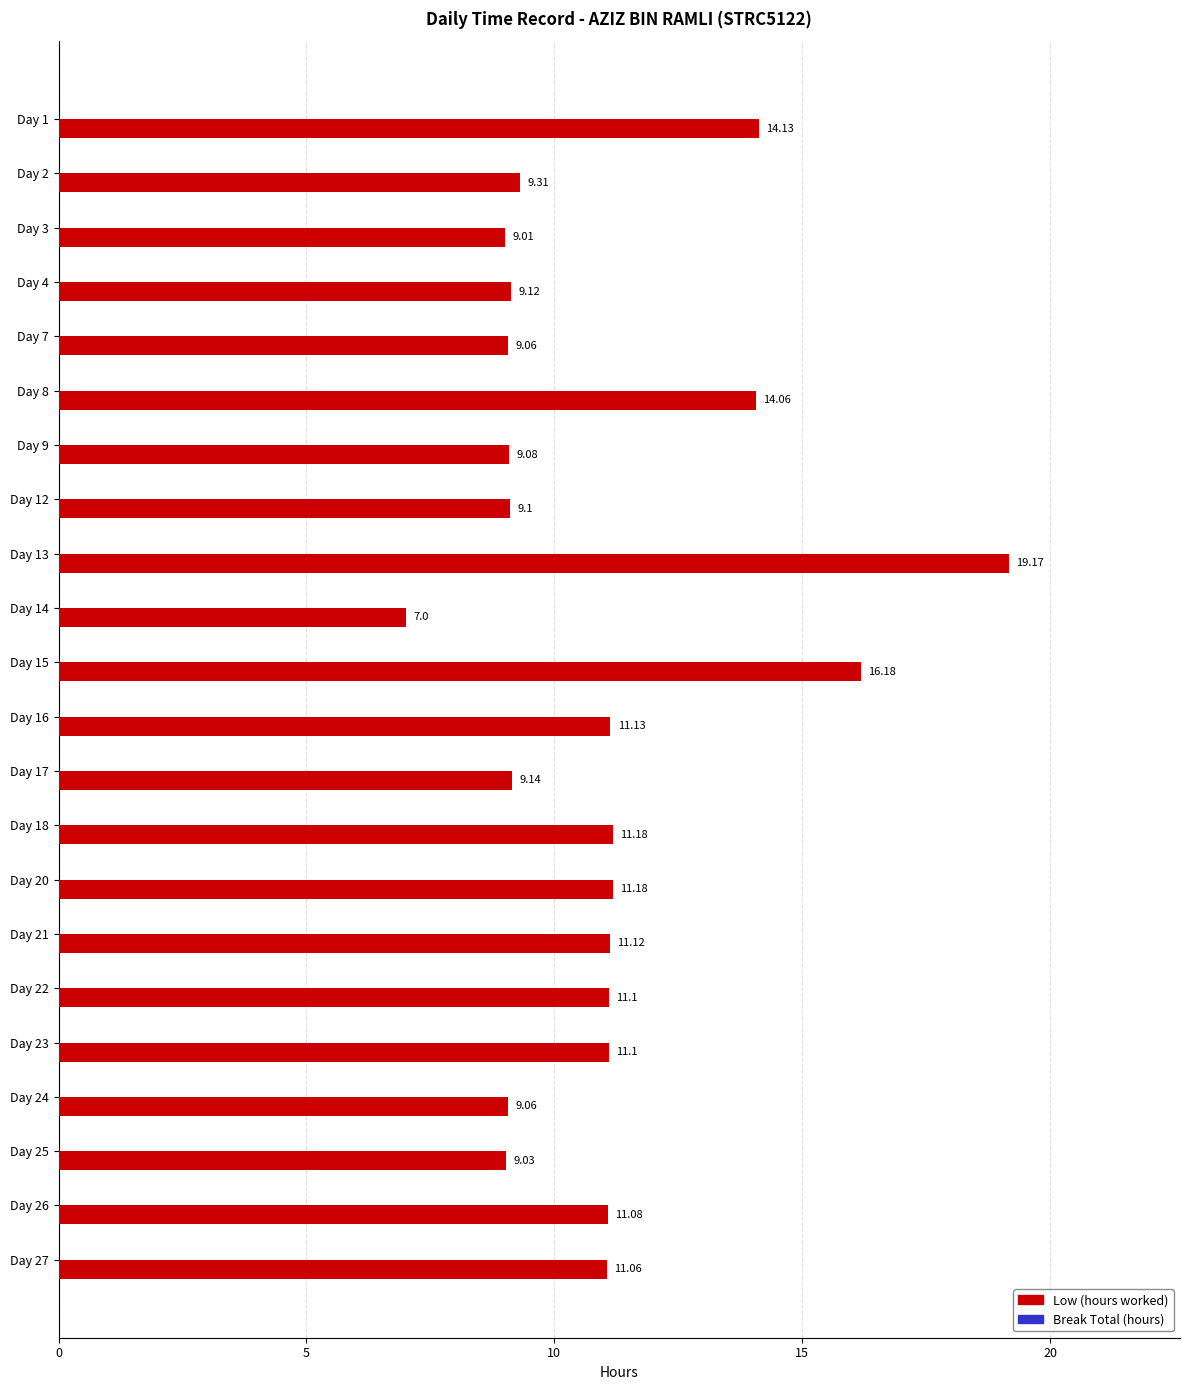

What is the average value?

11.0